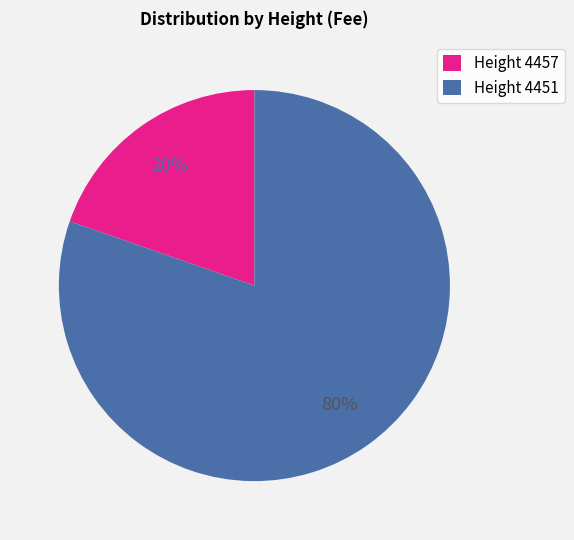

Does any single category account for the majority?

Yes